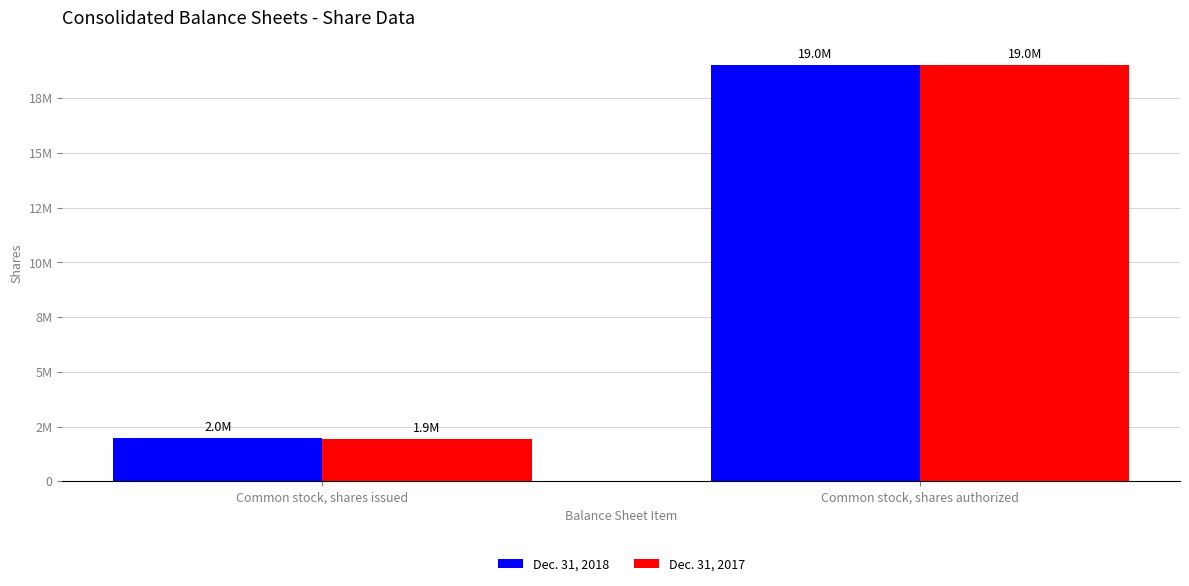

Is it true that Dec. 31, 2018 equals 27163191 at Common stock, shares authorized?

False